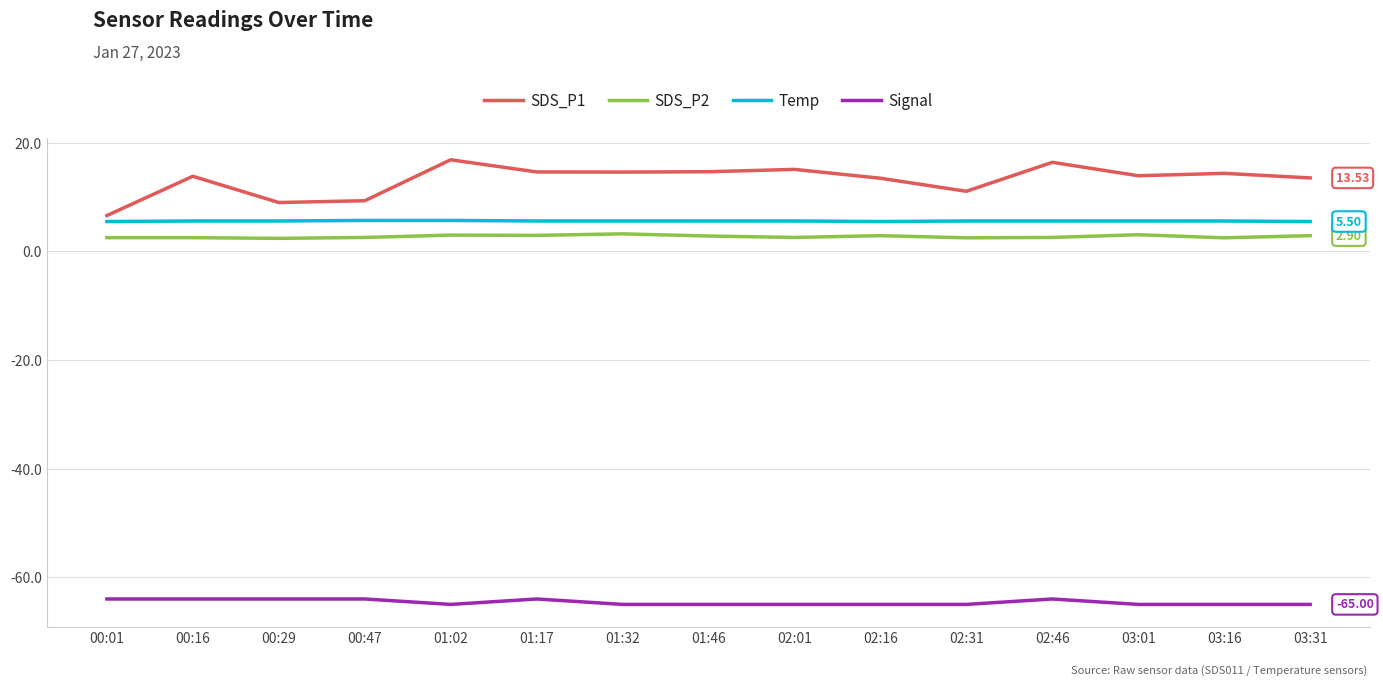

True or false: SDS_P1 has more than 2 interior local peaks.

True